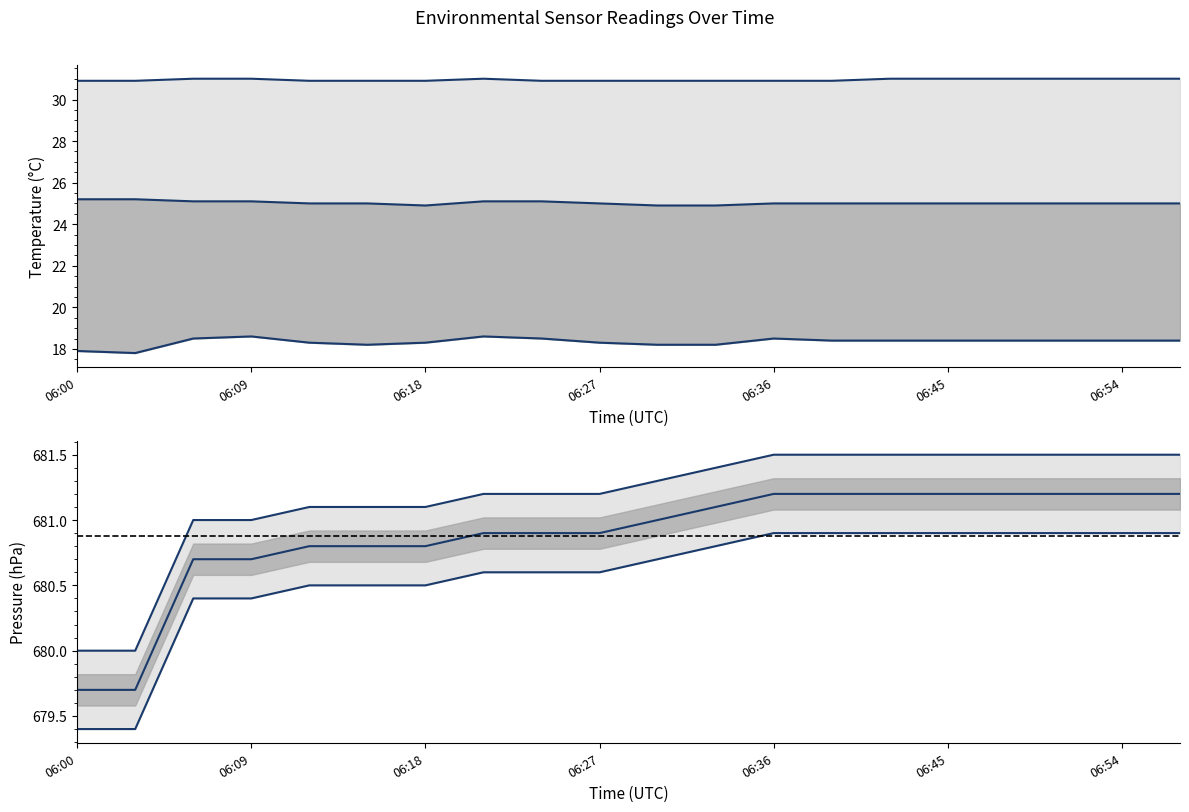

True or false: P_S11 and T1_A11 intersect in this chart.

False